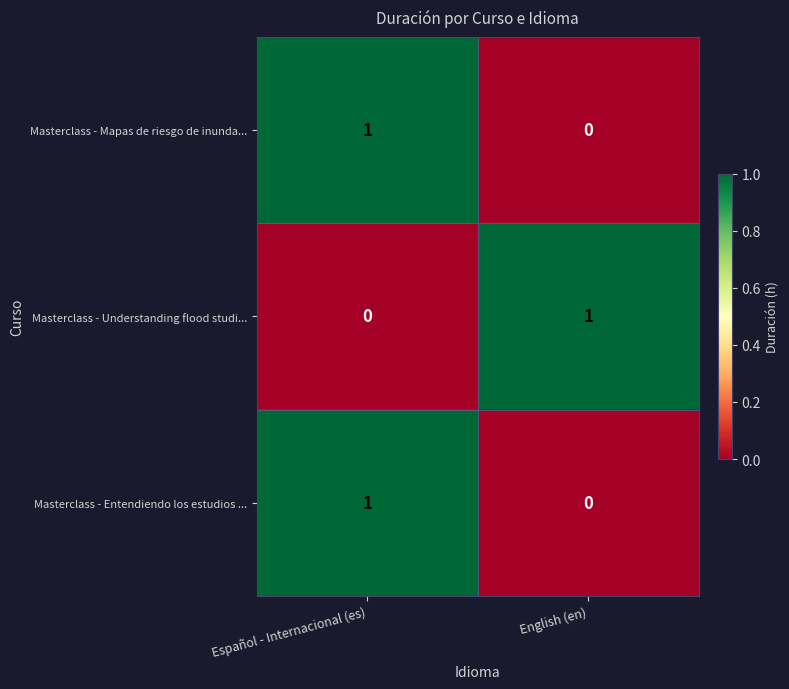

At how many categories does at least one series exceed 0?

2